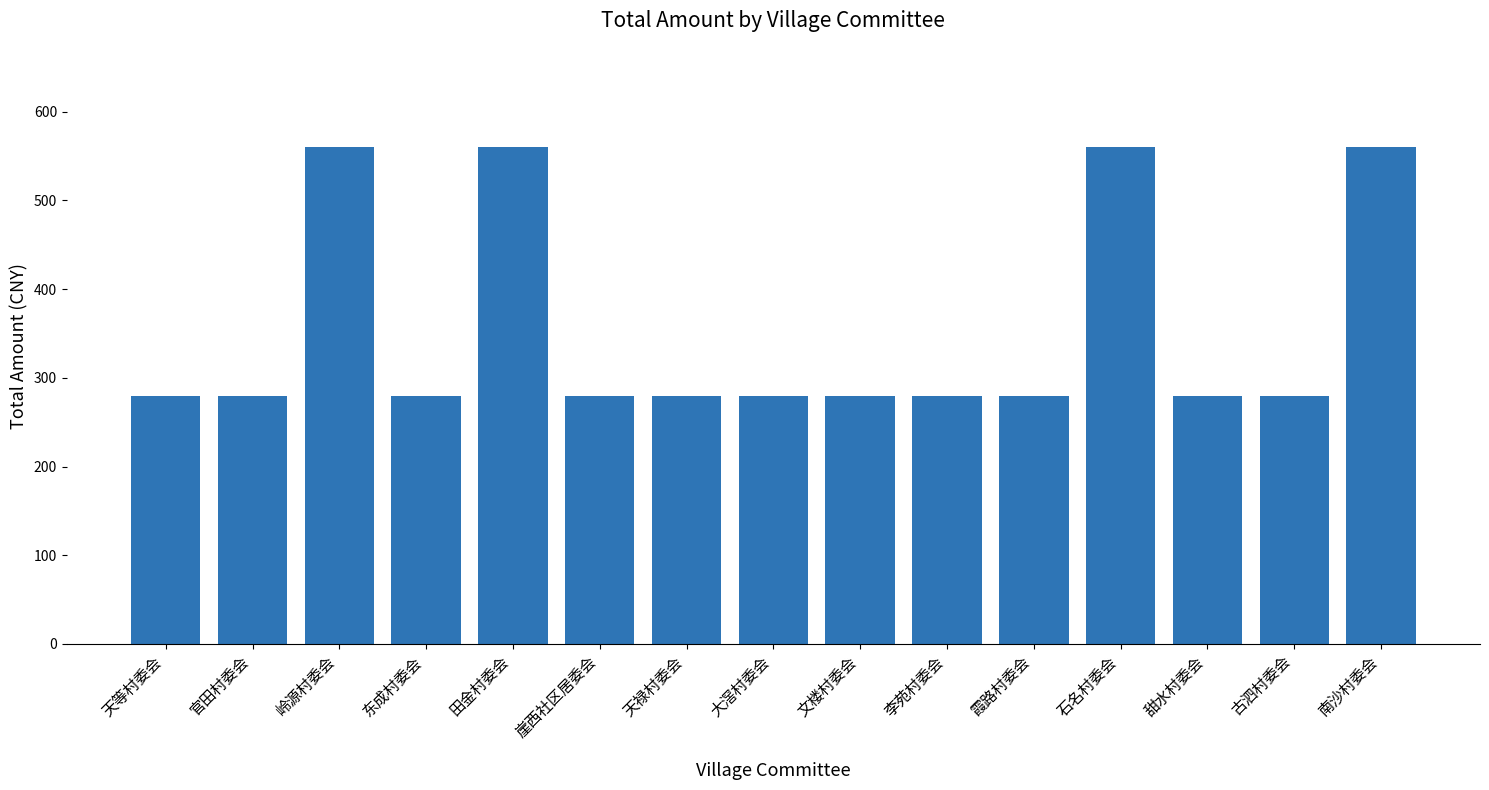

Is it true that the value at 霞路村委会 is 474?

False